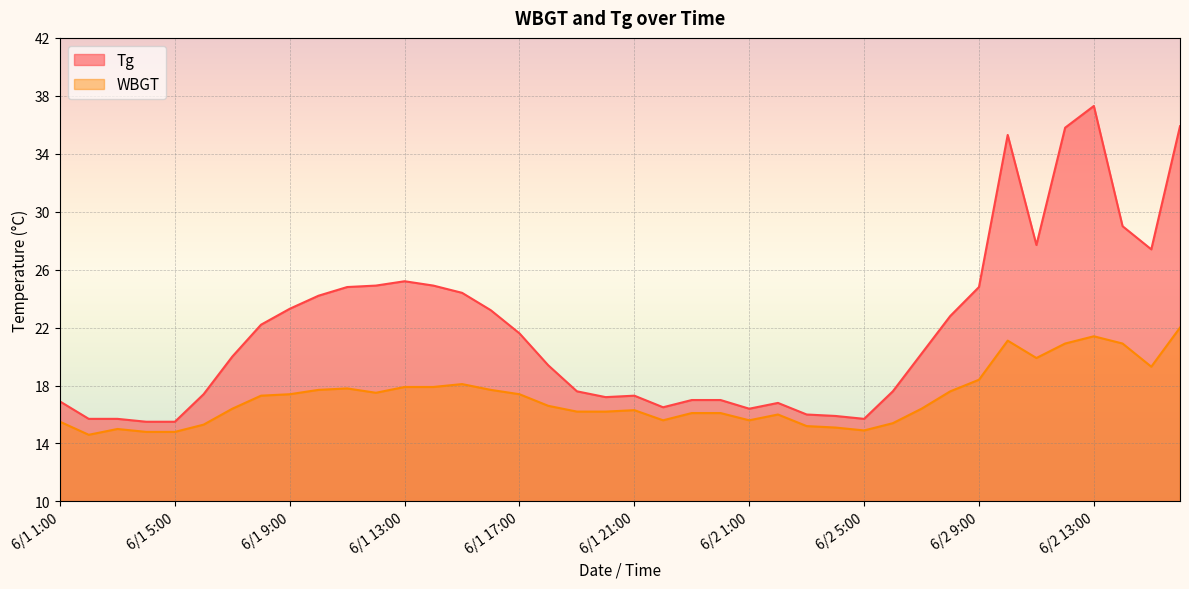

Is the value of WBGT at 6/2 15:00 greater than the value of Tg at 6/1 10:00?

No